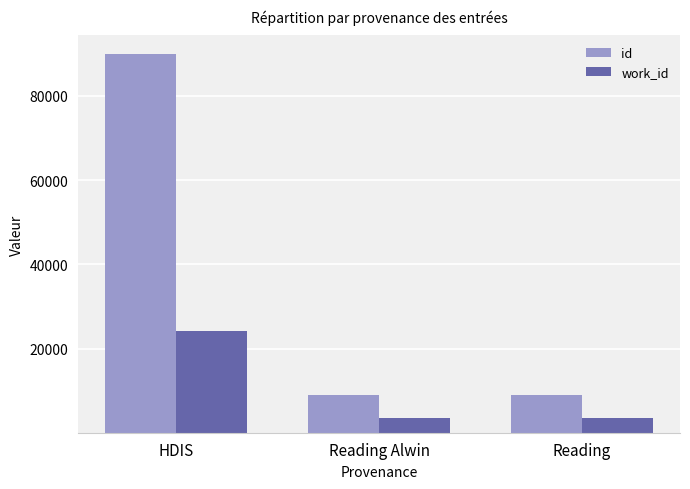

How many data points in work_id are less than 3487?

1